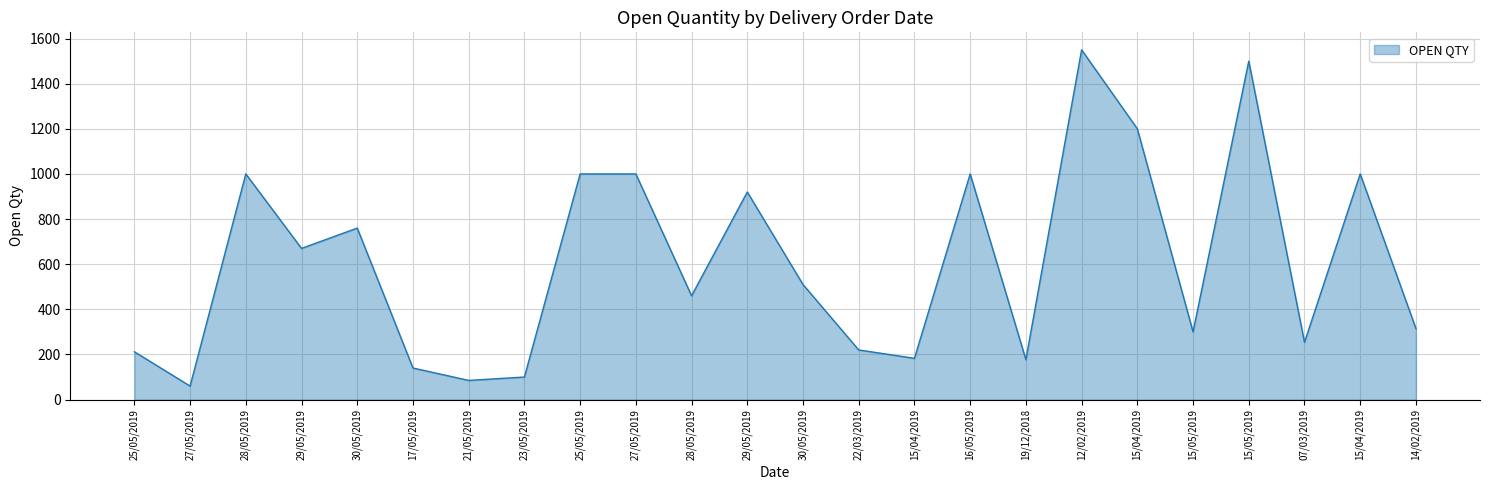

Does the chart have visible grid lines?

Yes